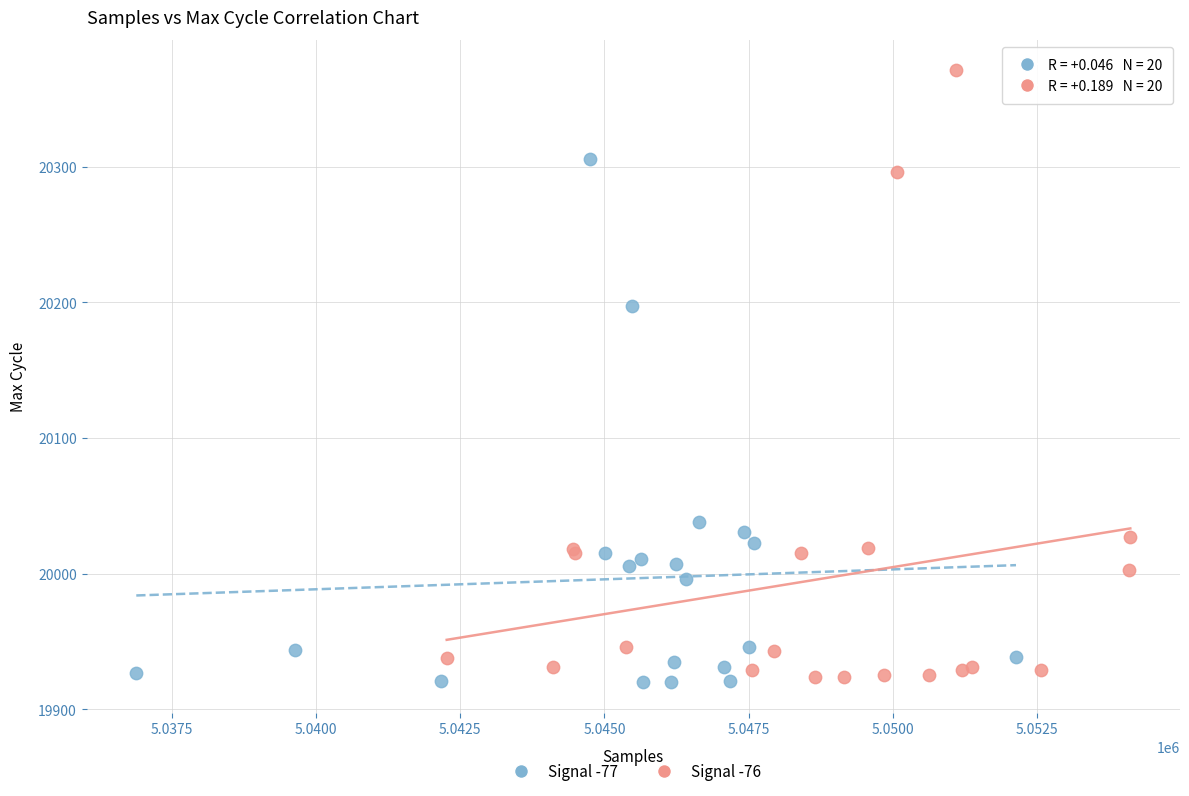

Which series has the widest spread of Y values?

Signal -76